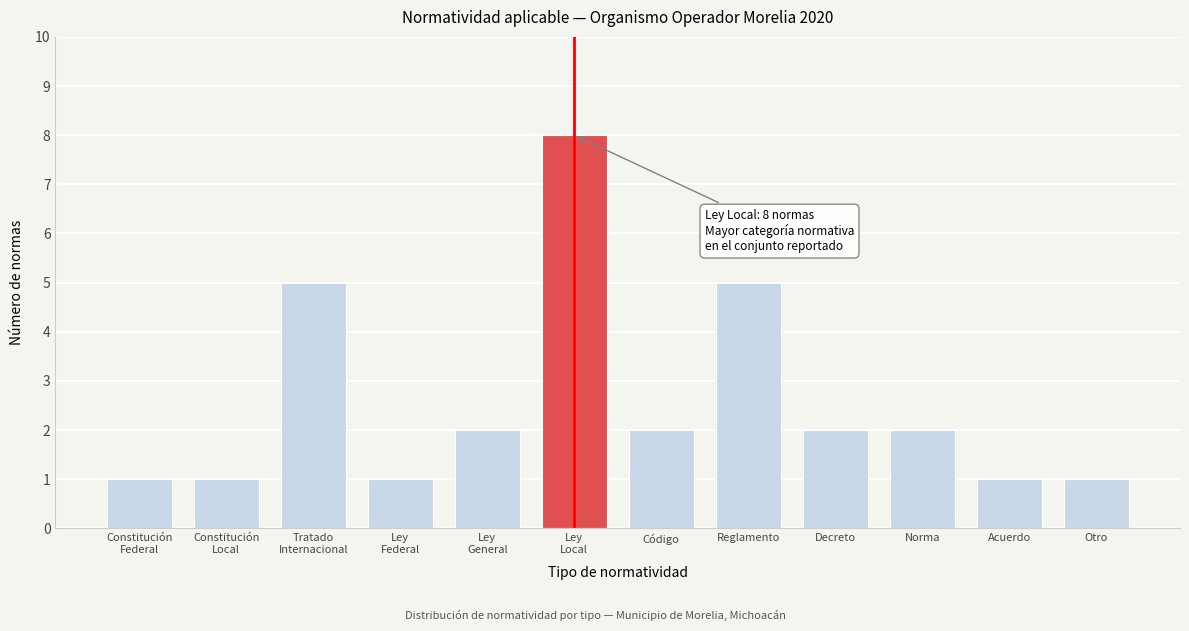

Reading right to left, extract all data points from this chart.

1	1	2	2	5	2	8	2	1	5	1	1